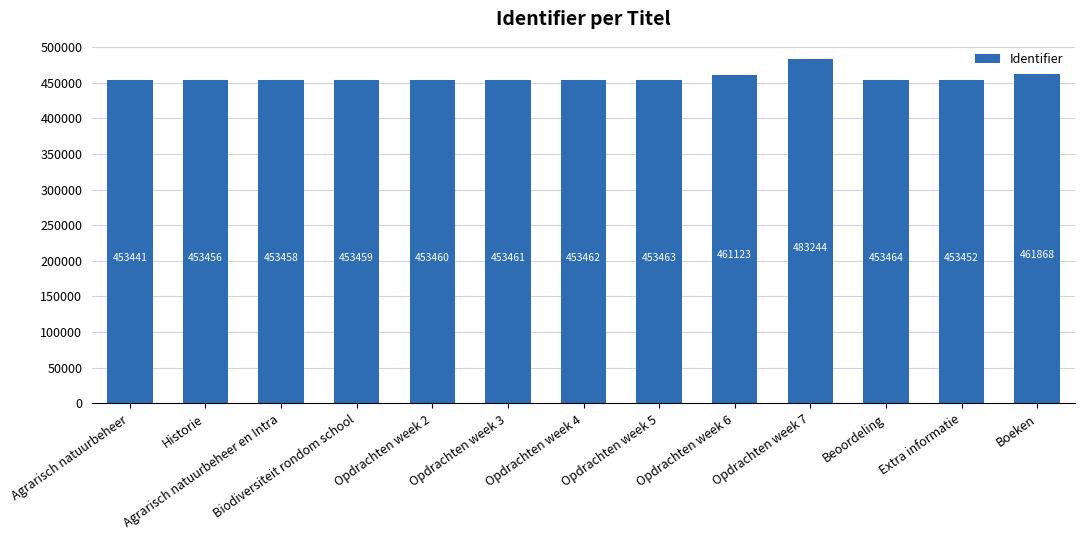

Between Extra informatie and Opdrachten week 3, which is larger?

Opdrachten week 3